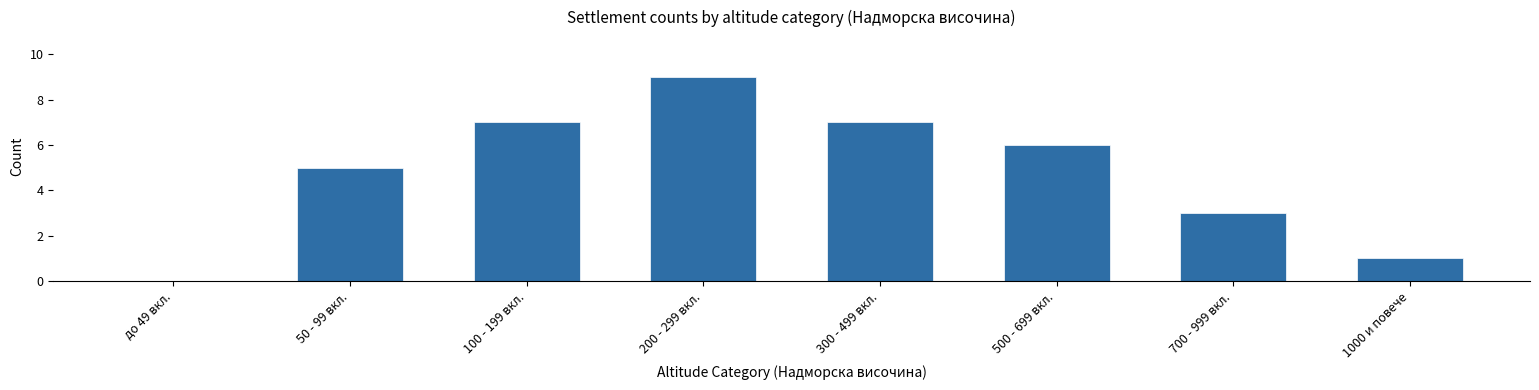

Reading right to left, what are all the values shown in this chart?

1000 и повече=1	700 - 999 вкл.=3	500 - 699 вкл.=6	300 - 499 вкл.=7	200 - 299 вкл.=9	100 - 199 вкл.=7	50 - 99 вкл.=5	до 49 вкл.=0